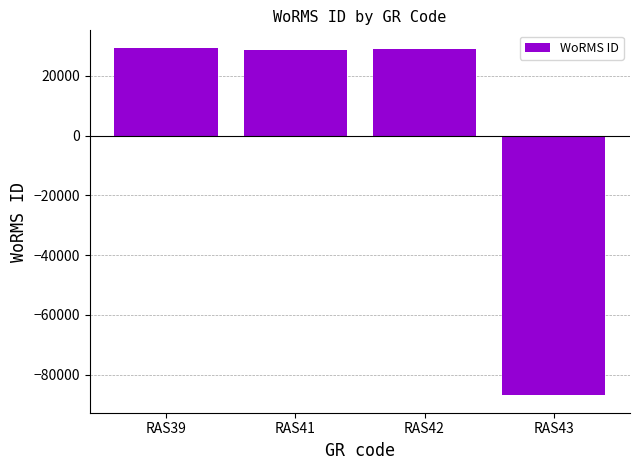

True or false: the data shows 48942 at RAS42.

False